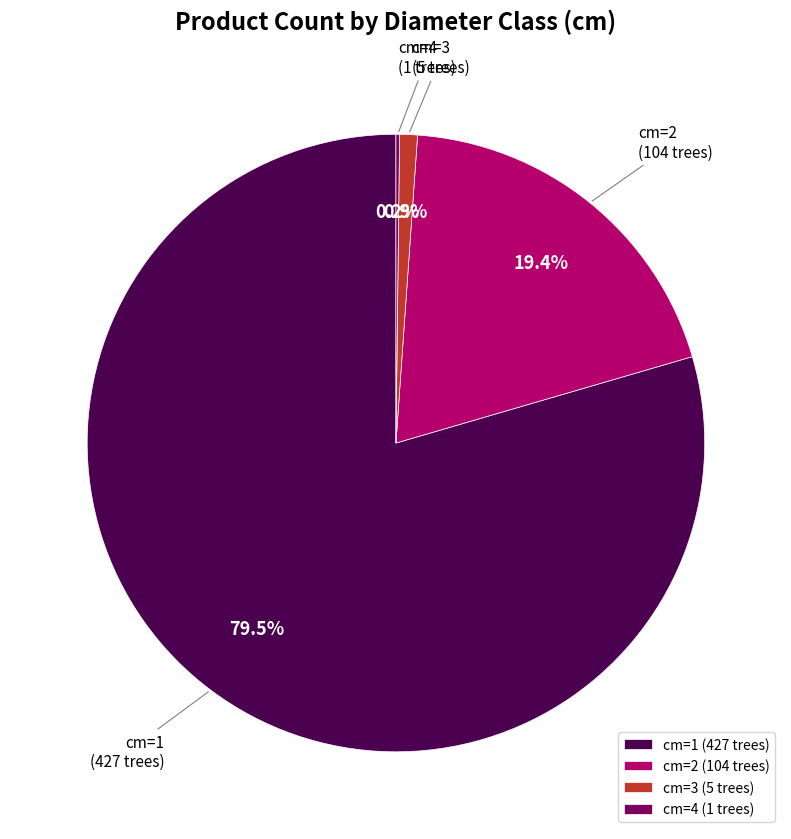

Which category has the biggest portion of the pie?

cm=1 (427 trees)